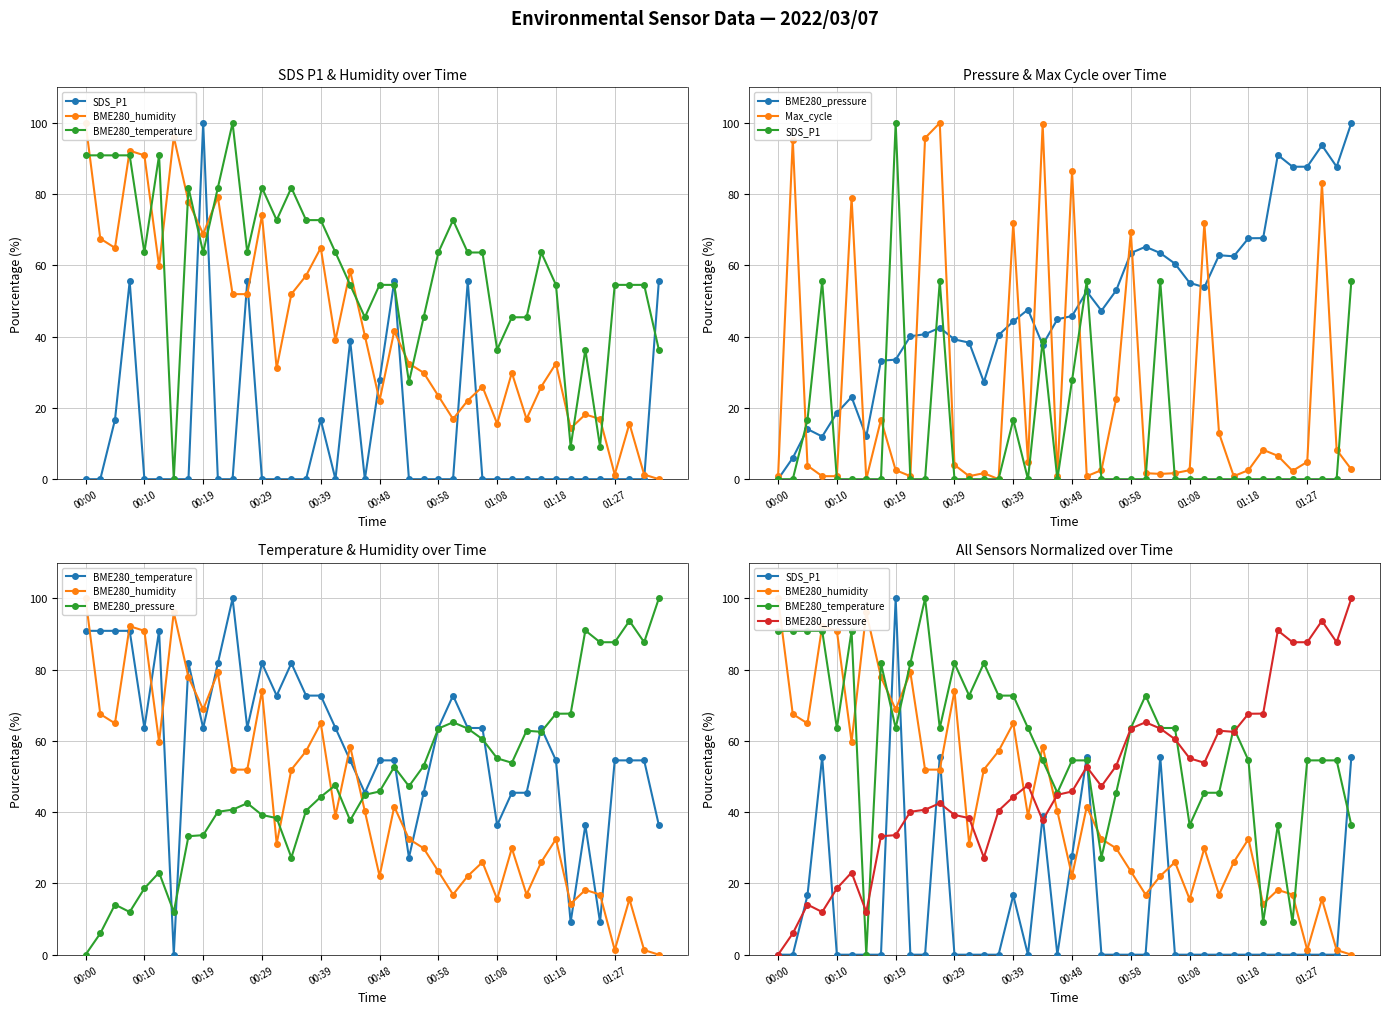

Which series has the largest total across all categories?

BME280_temperature